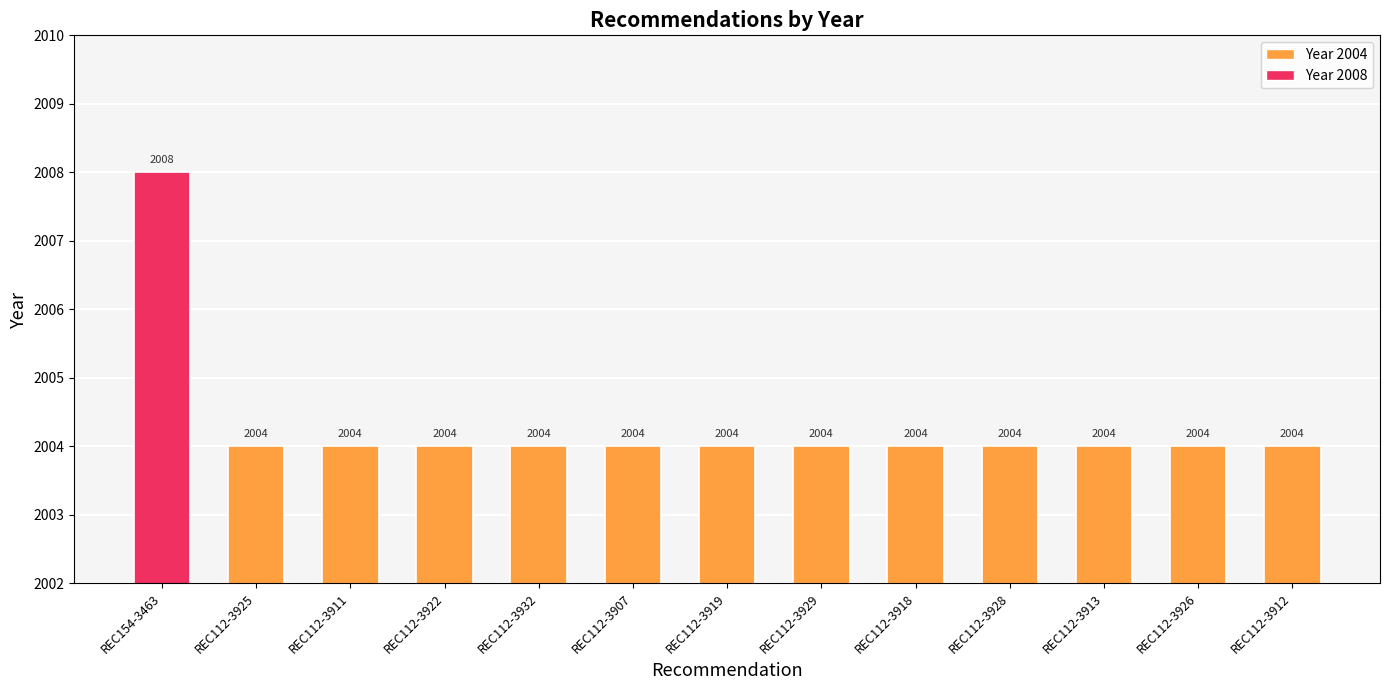

The chart shows a value of 977 at REC112-3929. True or false?

False